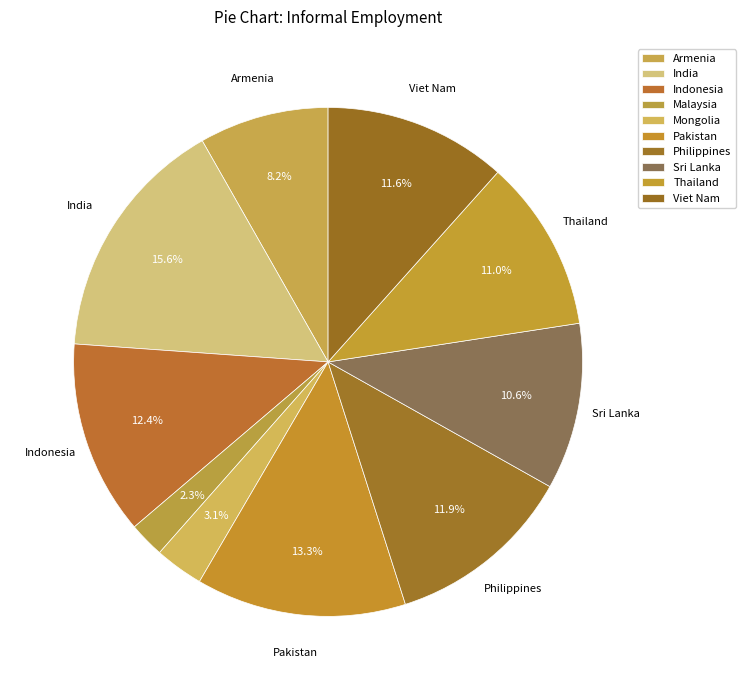

Does Armenia account for over 50% of the chart?

No